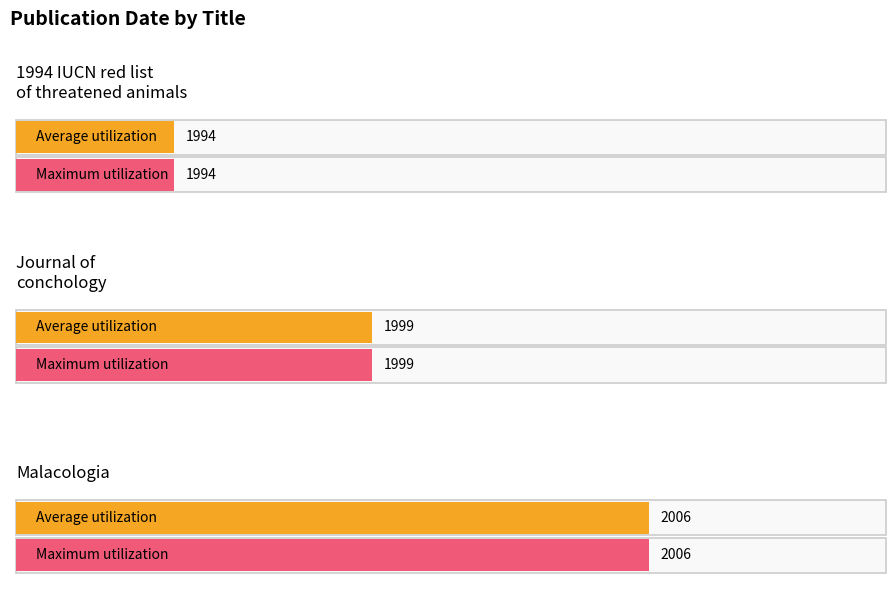

At which label does Average utilization first exceed 1999?

Malacologia